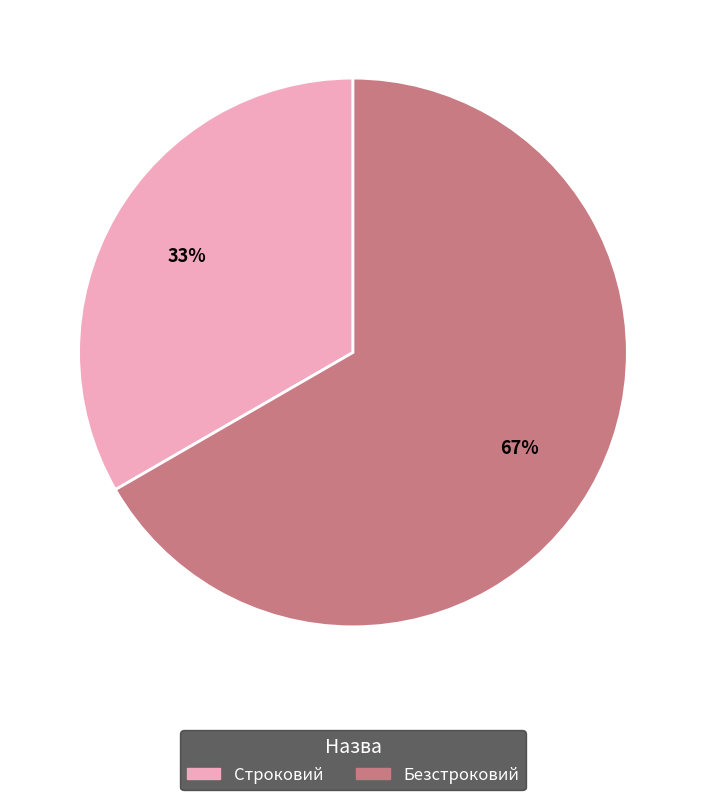

Rank the categories by value from highest to lowest.

Безстроковий, Строковий